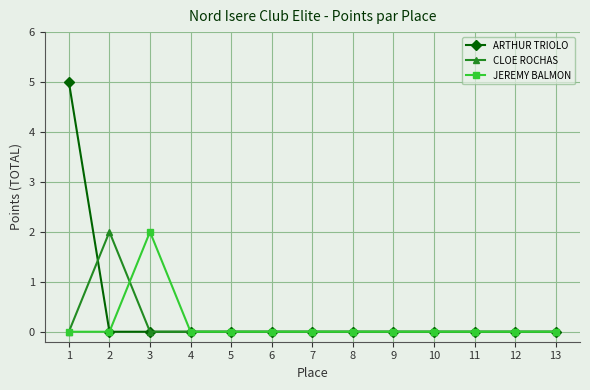

Which series has the largest range (max minus min)?

ARTHUR TRIOLO